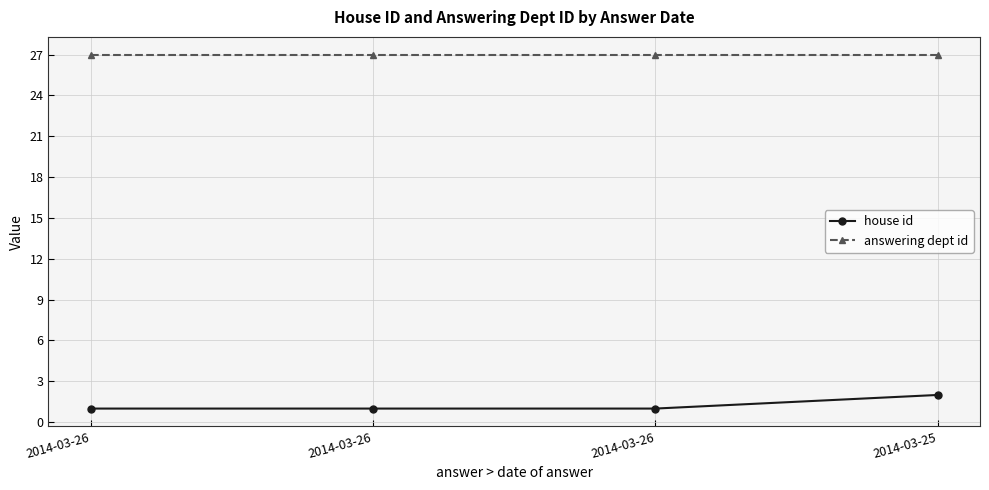

Does the chart have visible grid lines?

Yes